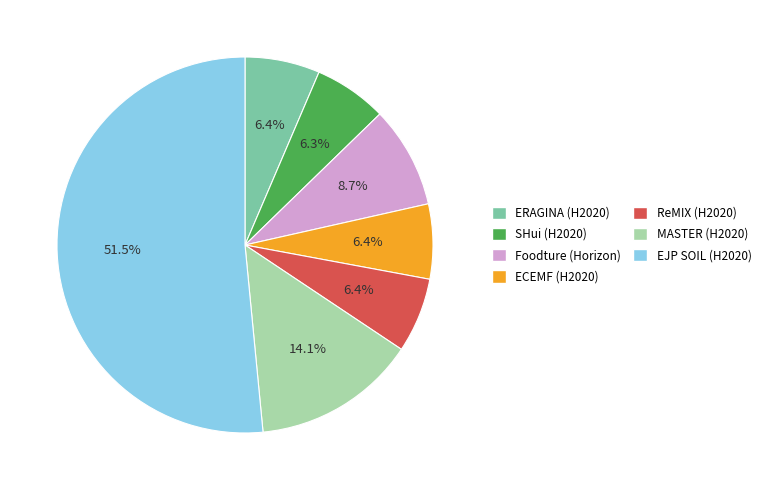

Approximately how many times larger is the value at EJP SOIL (H2020) compared to ECEMF (H2020)?

8.0